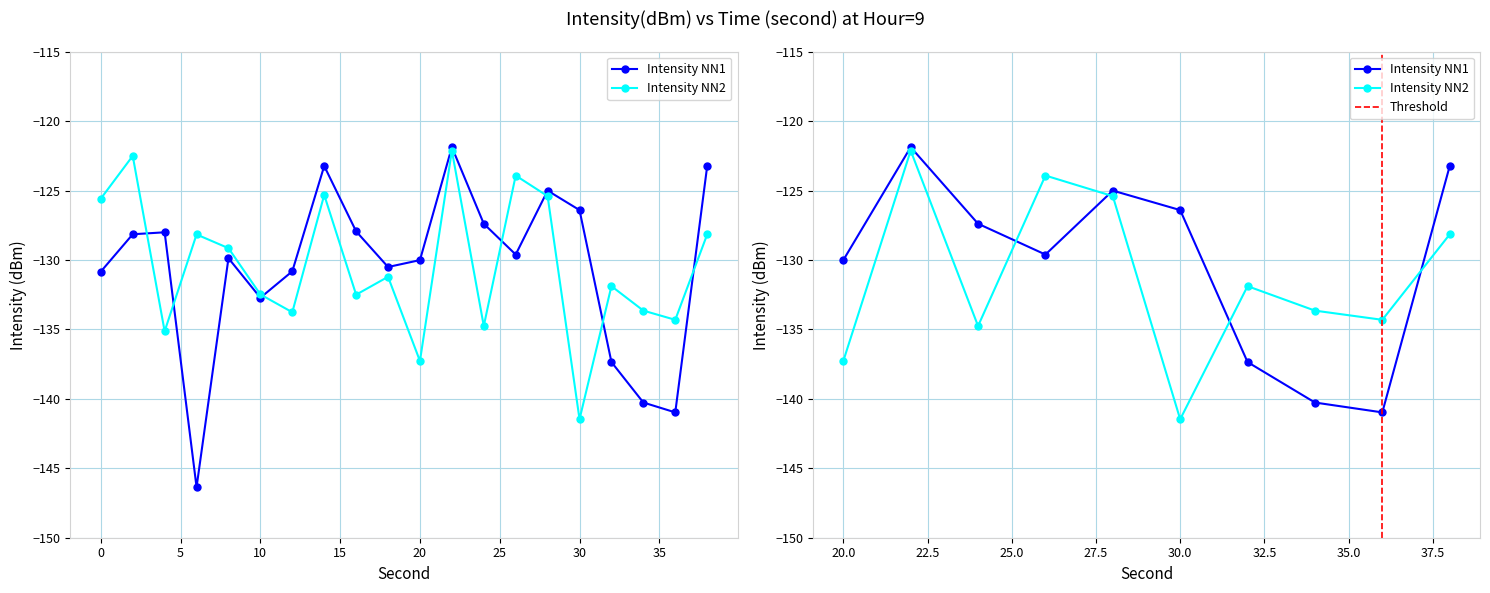

Reading left to right, transcribe all the data shown in this chart.

Intensity NN1: -130.8	-128.1	-128.0	-146.4	-129.9	-132.7	-130.8	-123.2	-127.9	-130.5	-130.0	-121.9	-127.4	-129.6	-125.0	-126.4	-137.4	-140.3	-141.0	-123.2
Intensity NN2: -125.6	-122.5	-135.1	-128.2	-129.1	-132.5	-133.8	-125.3	-132.5	-131.2	-137.3	-122.1	-134.8	-123.9	-125.4	-141.5	-131.9	-133.6	-134.3	-128.2